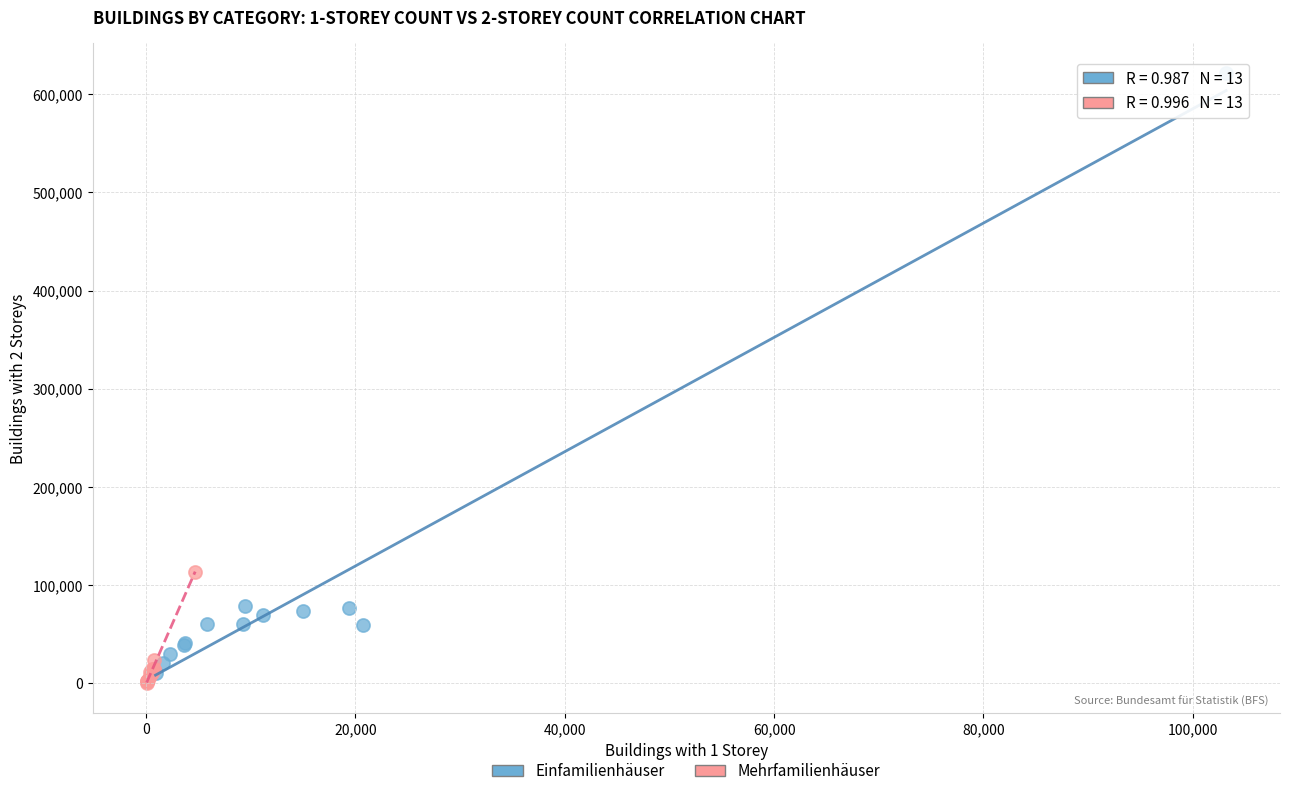

Which series has the largest Y range (max minus min)?

Einfamilienhäuser